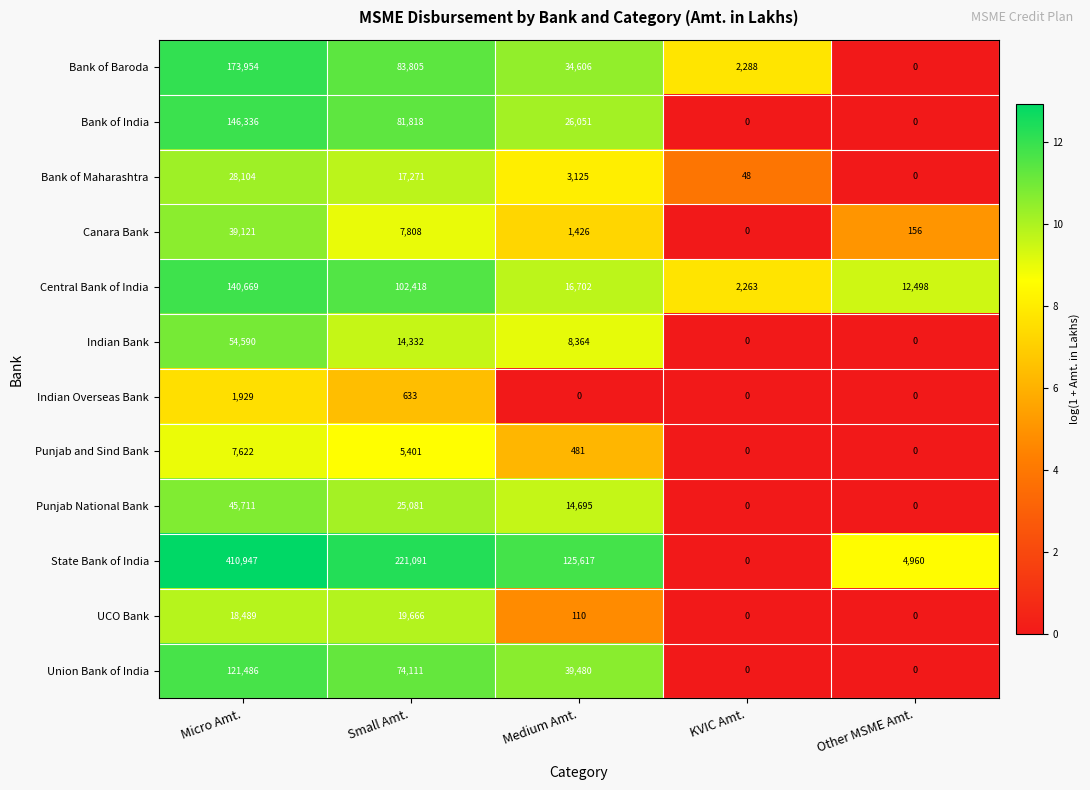

What is the maximum value shown in the chart?

410947